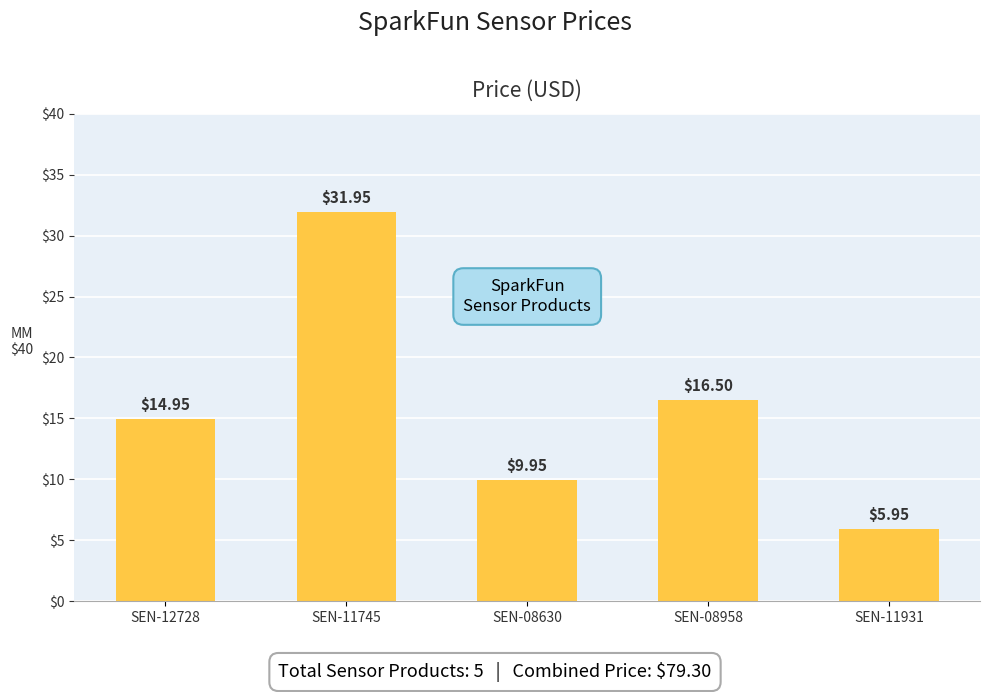

List the labels in order of value, largest first.

SEN-11745, SEN-08958, SEN-12728, SEN-08630, SEN-11931